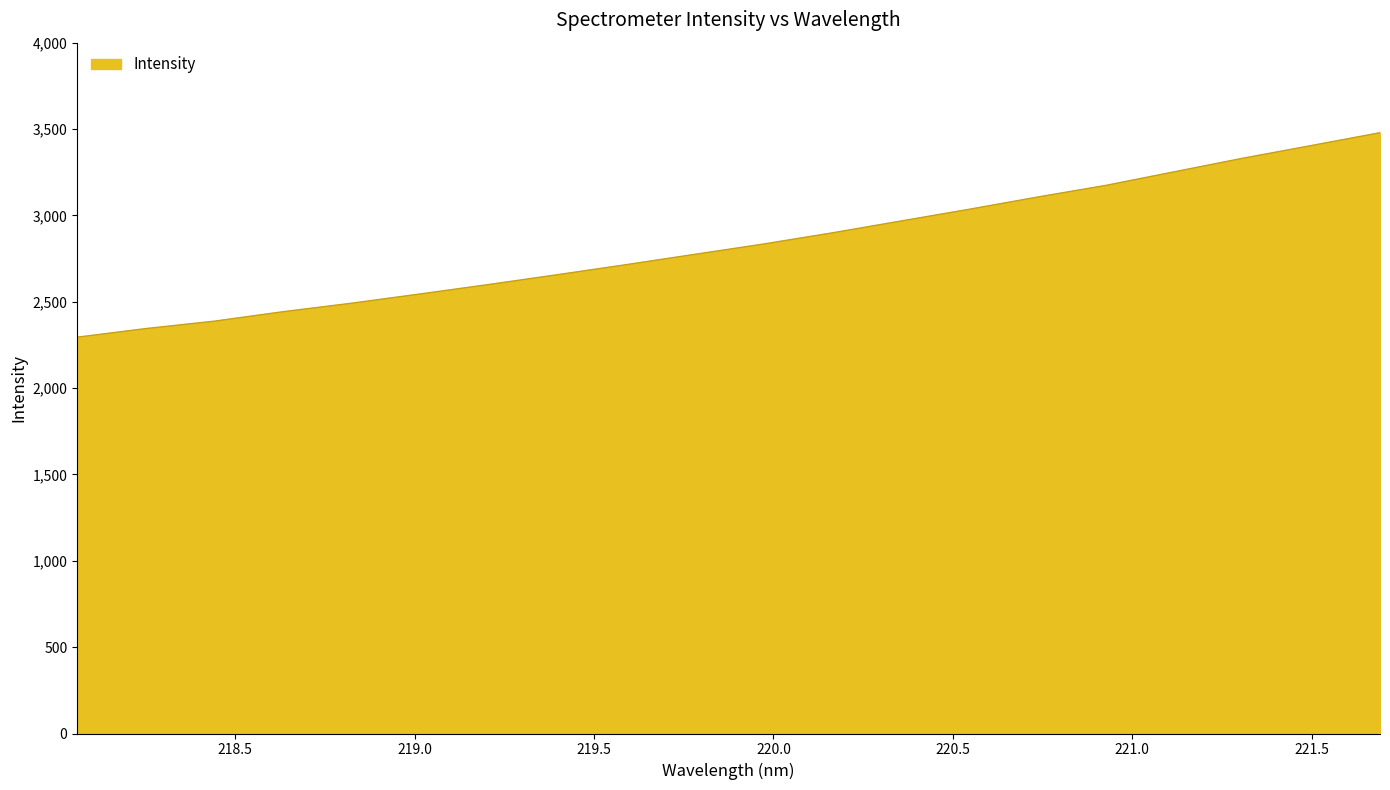

Reading left to right, what are all the values shown in this chart?

2294.7	2344.6	2387.6	2442.2	2491.5	2545.1	2599.8	2656.6	2714.6	2774.3	2833.9	2898.3	2966.8	3035.0	3106.1	3173.8	3252.5	3331.2	3404.6	3478.8